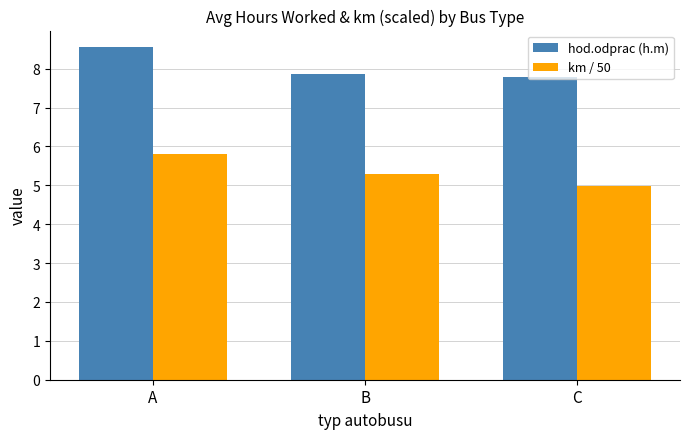

The hod.odprac (h.m) series shows 3.2 at B. True or false?

False